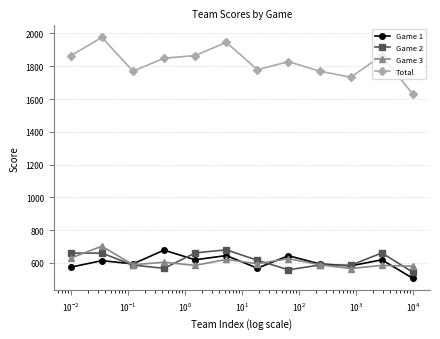

Does the chart have visible grid lines?

Yes